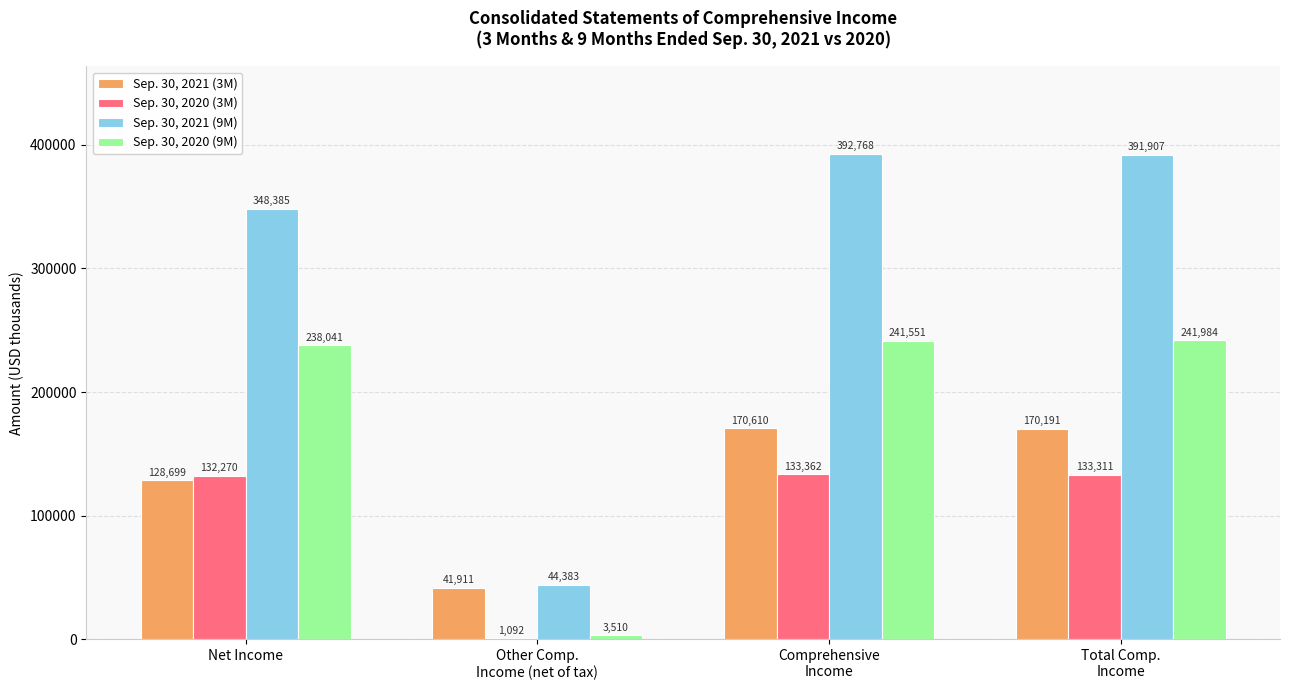

Reading left to right, extract all data points from this chart.

Sep. 30, 2021 (3M): 128699	41911	170610	170191
Sep. 30, 2020 (3M): 132270	1092	133362	133311
Sep. 30, 2021 (9M): 348385	44383	392768	391907
Sep. 30, 2020 (9M): 238041	3510	241551	241984